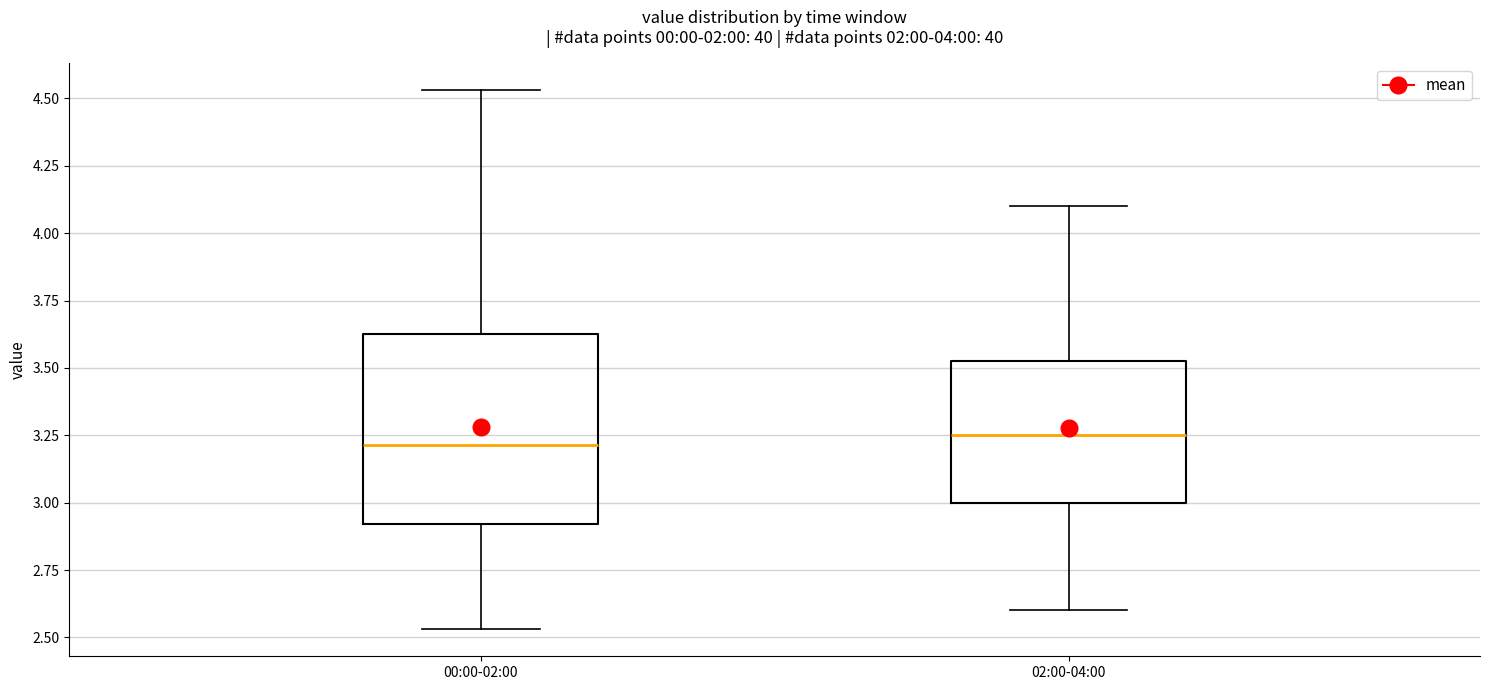

Comparing the boxes themselves (not the whiskers), which one is the tallest?

00:00-02:00